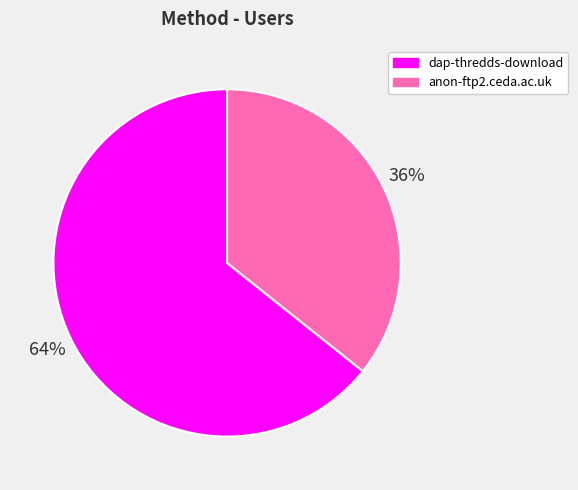

True or false: anon-ftp2.ceda.ac.uk accounts for 25% of the total.

False